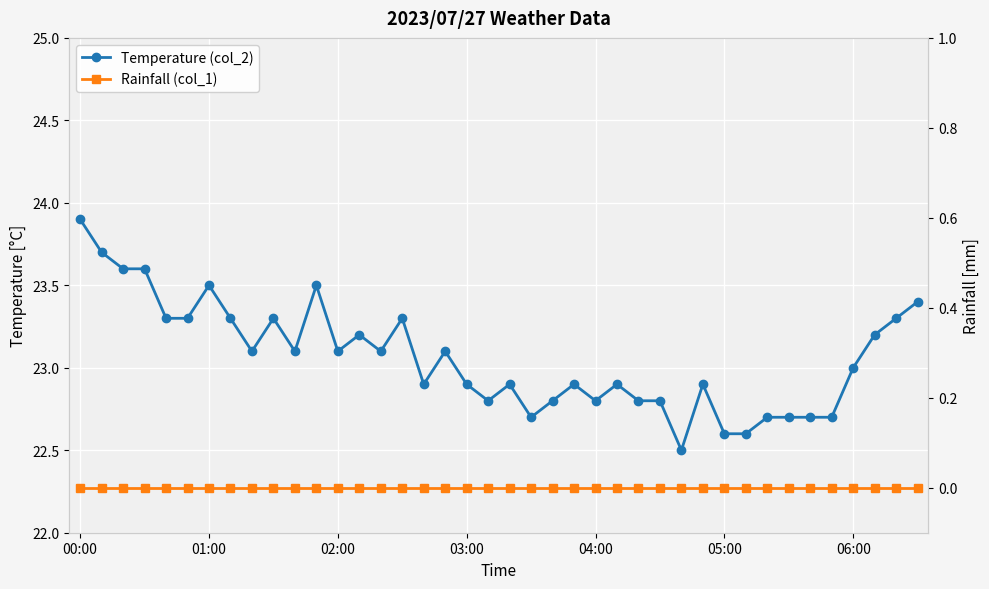

Which series has the widest spread of values?

Temperature (col_2)